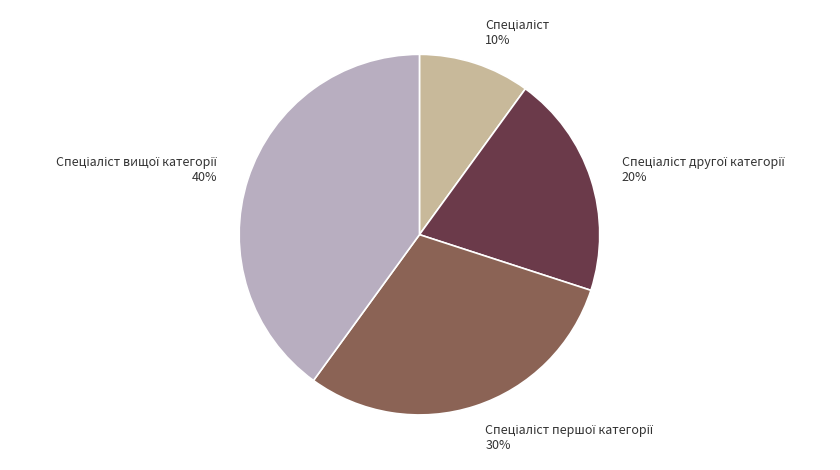

How many slices are in this pie chart?

4